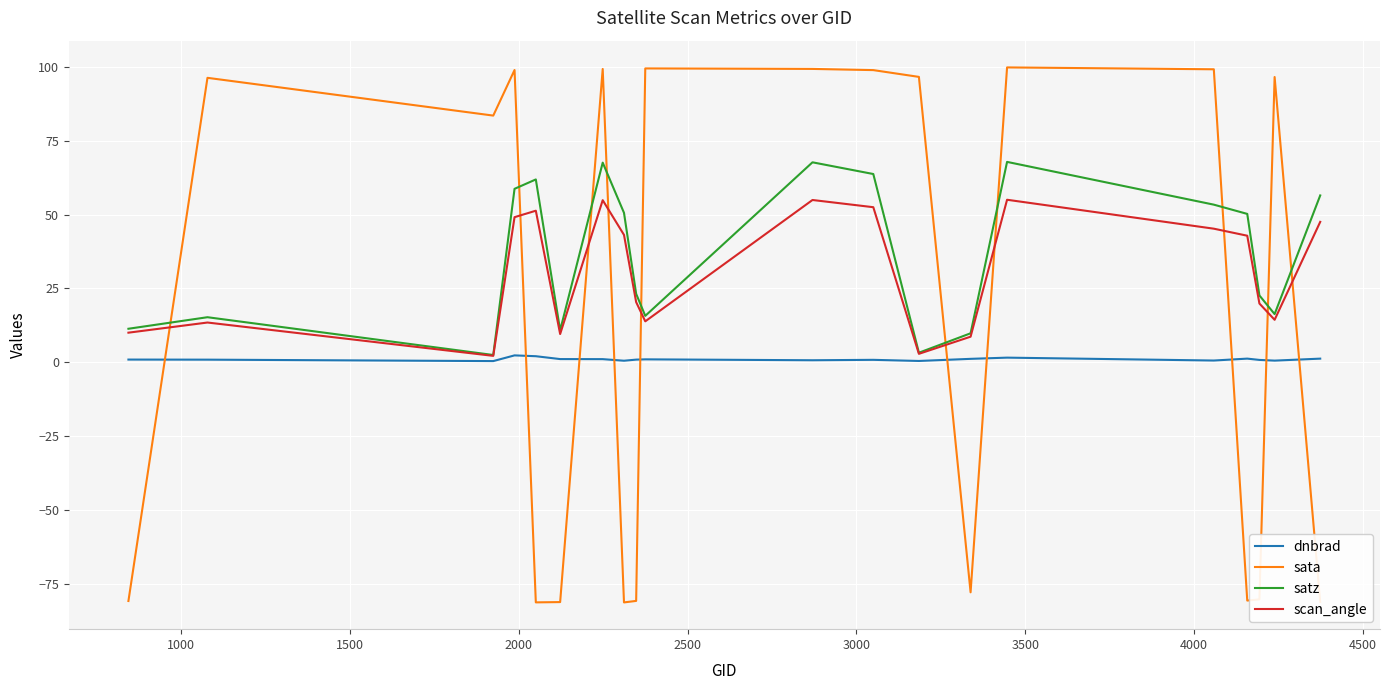

In scan_angle, how many points are lower than both neighbors (excluding endpoints)?

5